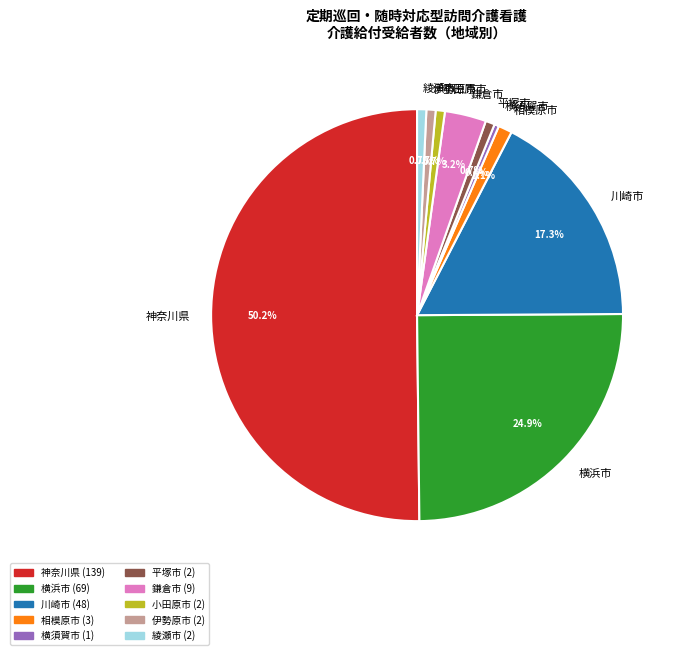

How much of the chart is everything except 鎌倉市?

96.8%